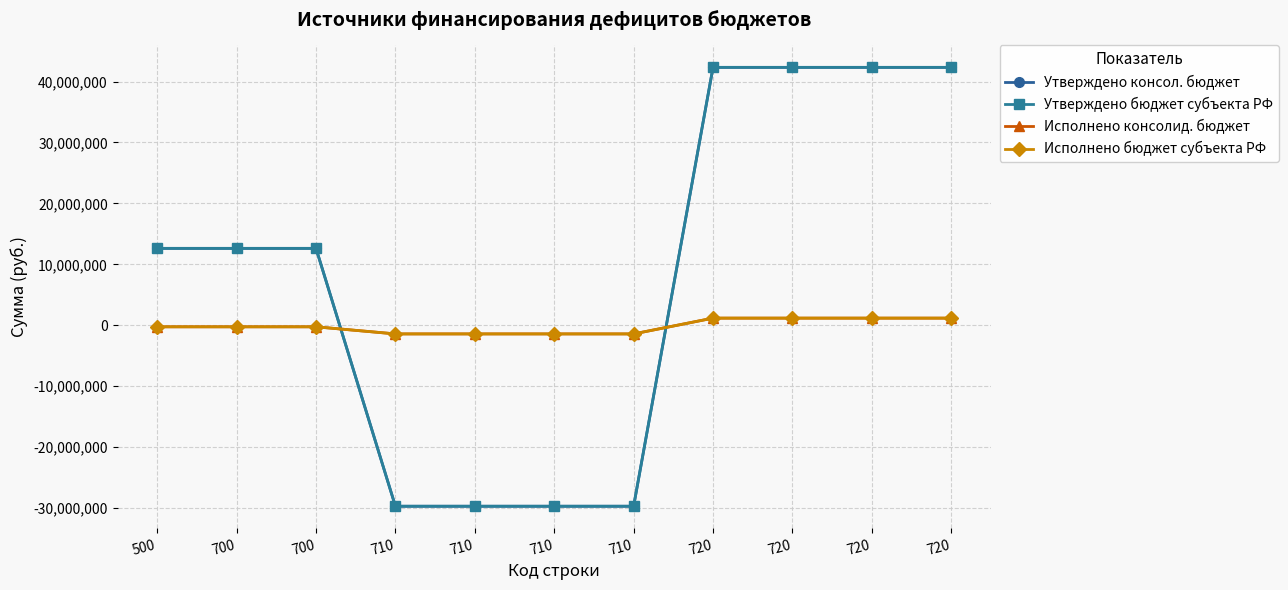

Reading right to left, extract all data points from this chart.

Утверждено консол. бюджет: 720=42323100.0	720=42323100.0	720=42323100.0	720=42323100.0	710=-29706200.0	710=-29706200.0	710=-29706200.0	710=-29706200.0	700=12616900.0	700=12616900.0	500=12616900.0
Утверждено бюджет субъекта РФ: 720=42323100.0	720=42323100.0	720=42323100.0	720=42323100.0	710=-29706200.0	710=-29706200.0	710=-29706200.0	710=-29706200.0	700=12616900.0	700=12616900.0	500=12616900.0
Исполнено консолид. бюджет: 720=1165842.9	720=1165842.9	720=1165842.9	720=1165842.9	710=-1424584.6	710=-1424584.6	710=-1424584.6	710=-1424584.6	700=-258741.6	700=-258741.6	500=-258741.6
Исполнено бюджет субъекта РФ: 720=1165842.9	720=1165842.9	720=1165842.9	720=1165842.9	710=-1424584.6	710=-1424584.6	710=-1424584.6	710=-1424584.6	700=-258741.6	700=-258741.6	500=-258741.6